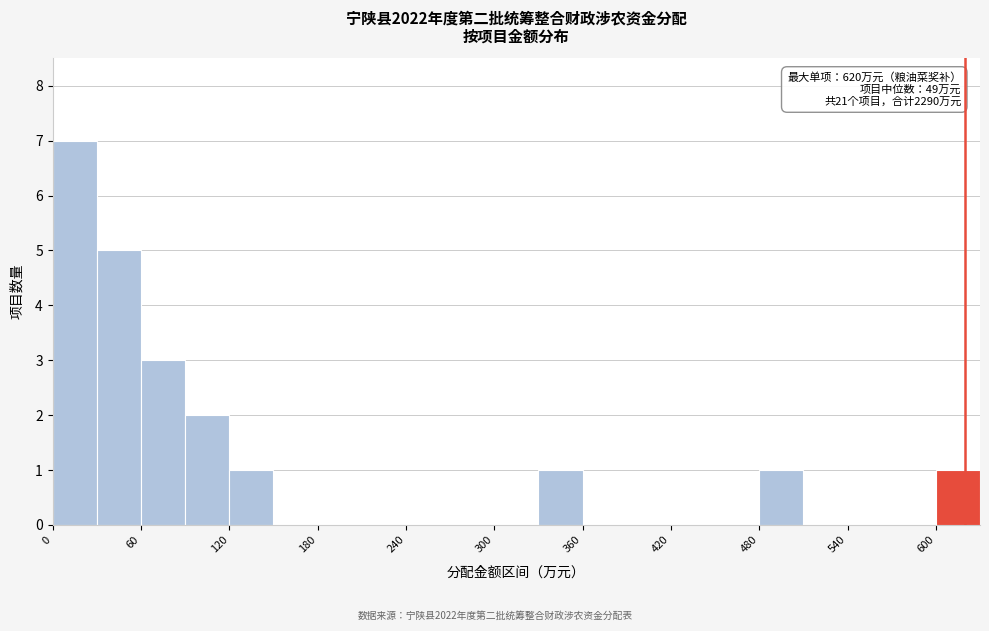

Read against the x-axis, roughly where is the centre of the tallest bar?

20